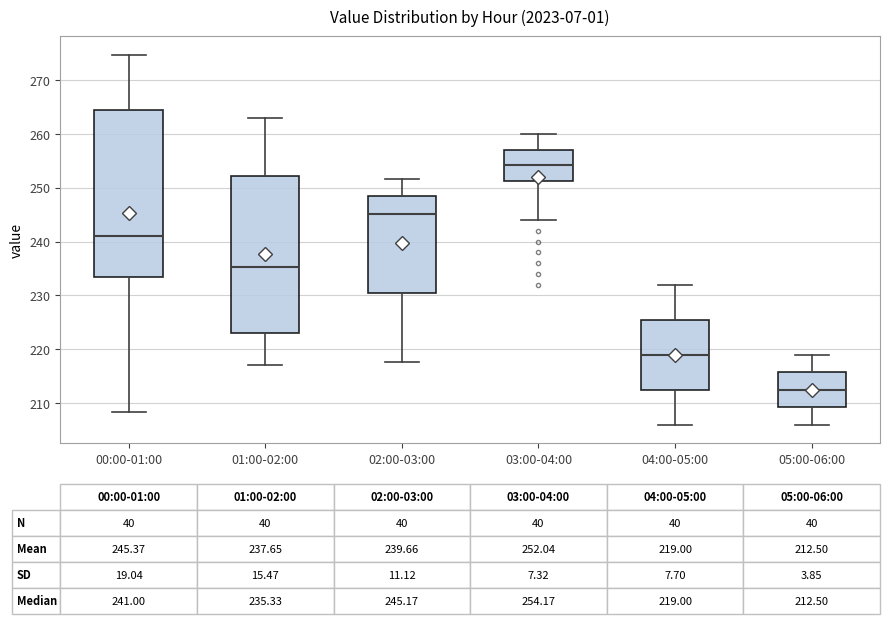

Comparing the boxes themselves (not the whiskers), which one is the tallest?

00:00-01:00